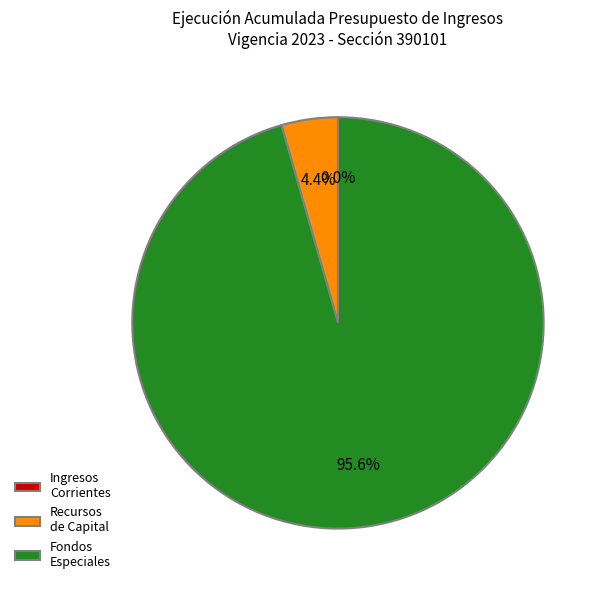

Which category has the biggest portion of the pie?

Fondos Especiales